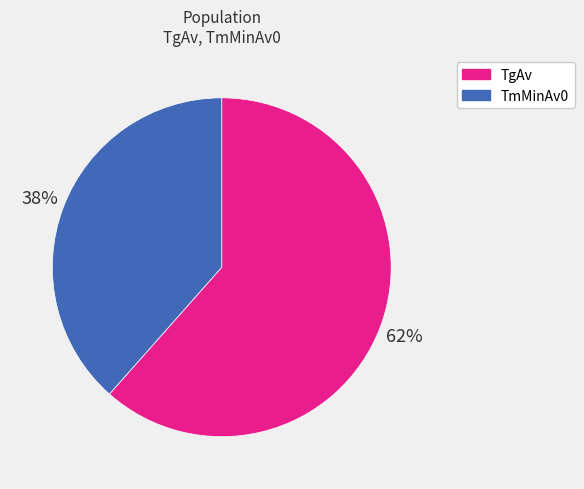

Rank the categories by value from highest to lowest.

TgAv, TmMinAv0